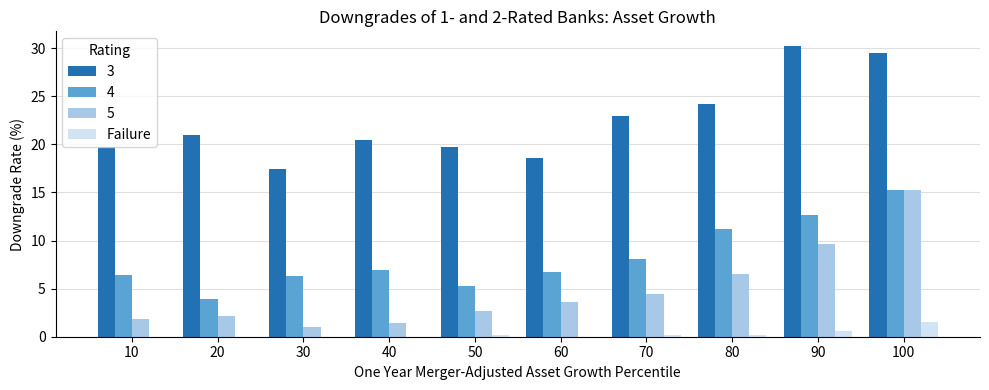

At which category does the chart reach its peak across all series?

90